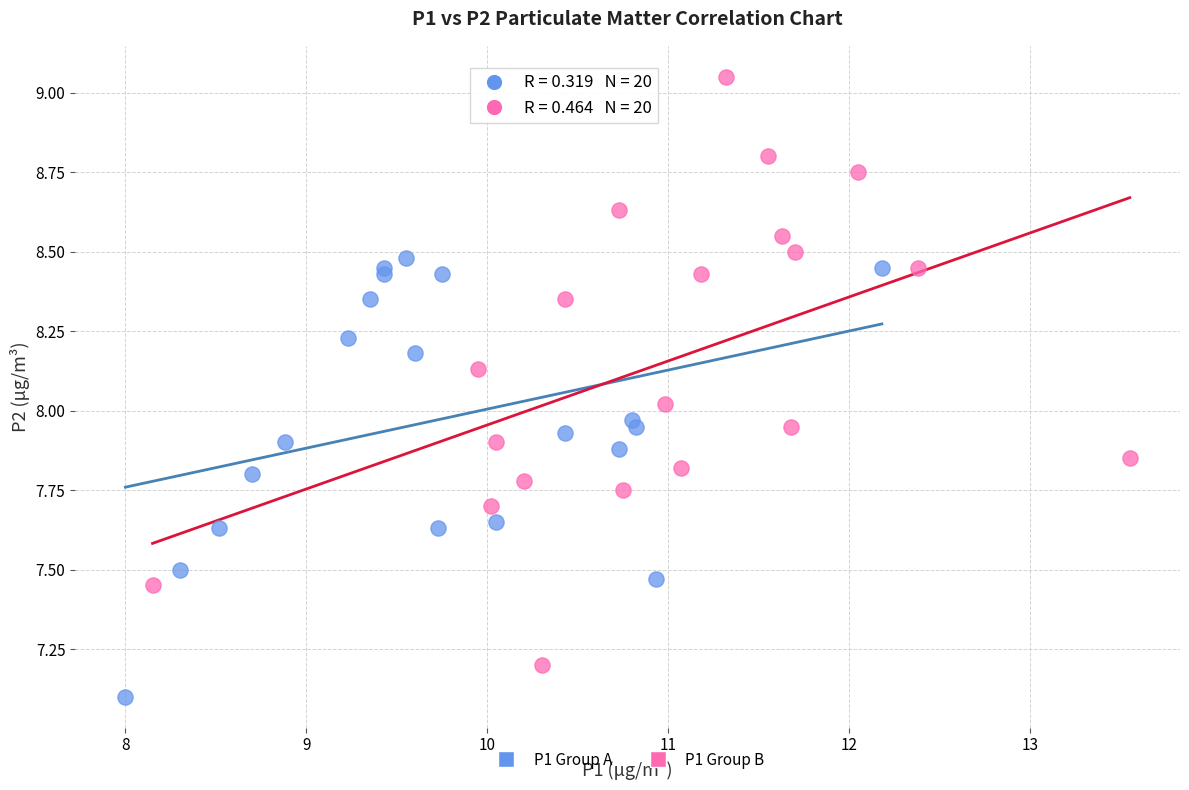

Which series contains the highest Y value?

P1 Group B